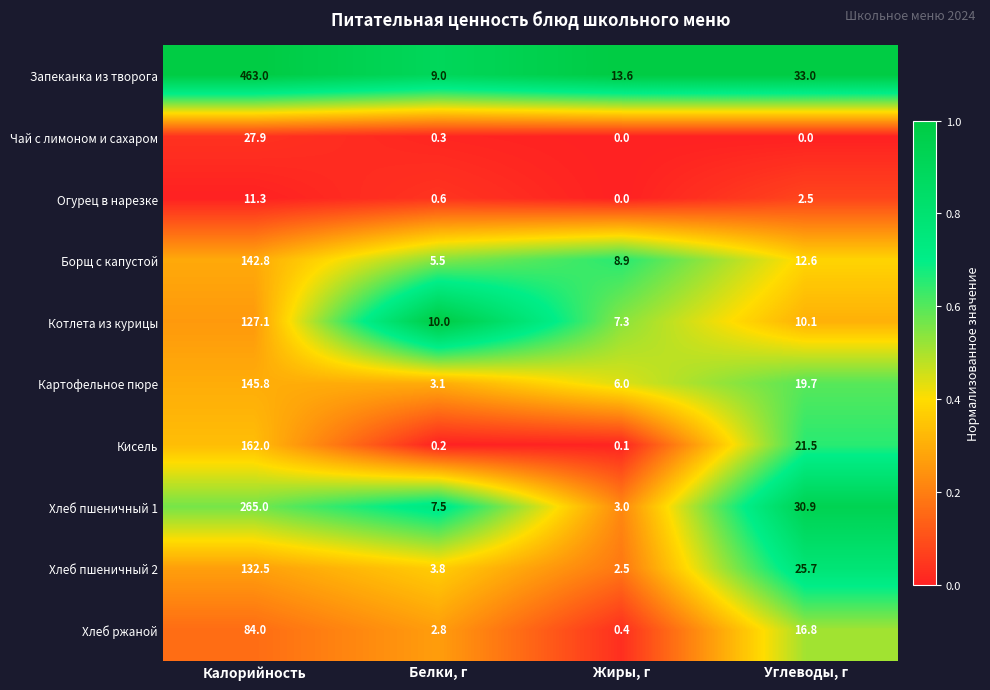

Count the number of data series in this chart.

10